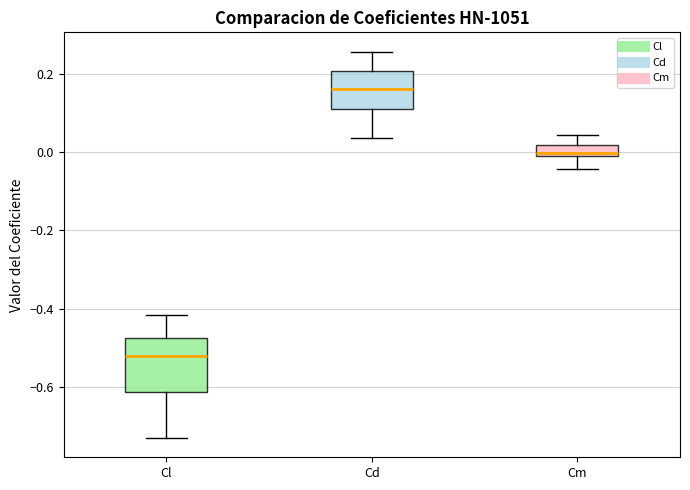

Which box has the lowest median line?

Cl